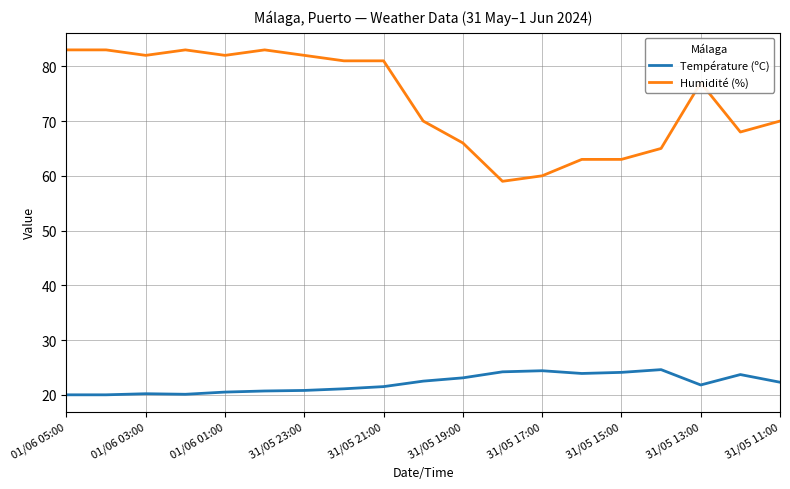

Which series has the largest range (max minus min)?

Humidité (%)